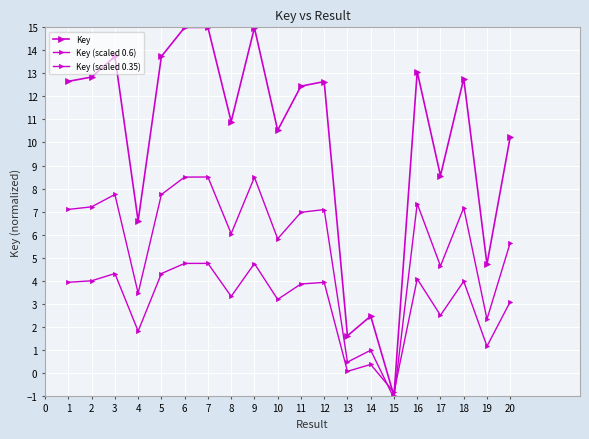

Does the chart have visible grid lines?

Yes